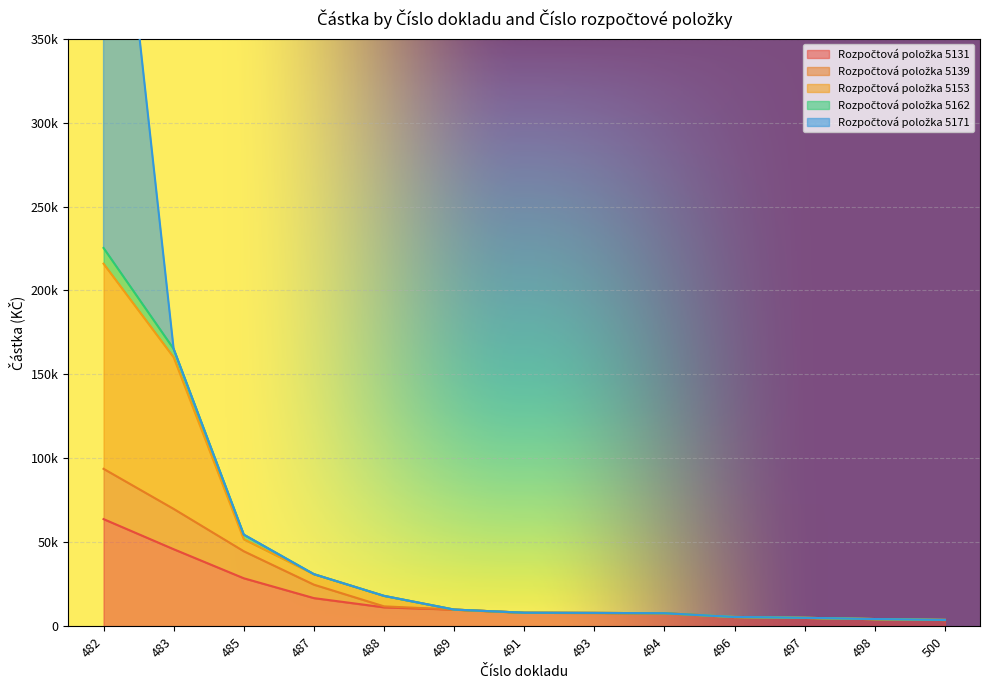

How many data points in 5139 are less than 8009?

6